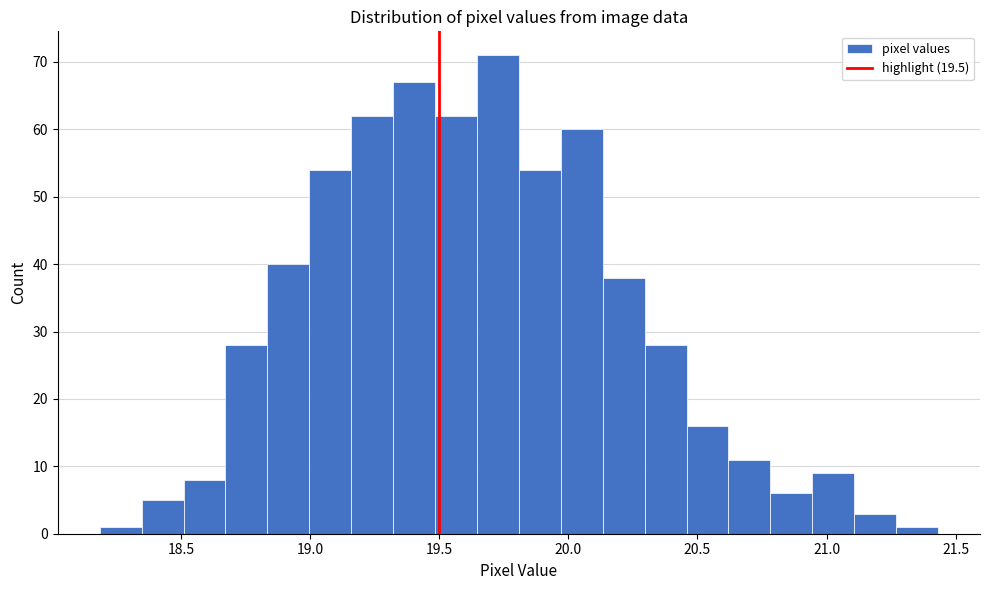

Read against the x-axis, roughly where is the centre of the tallest bar?

19.75